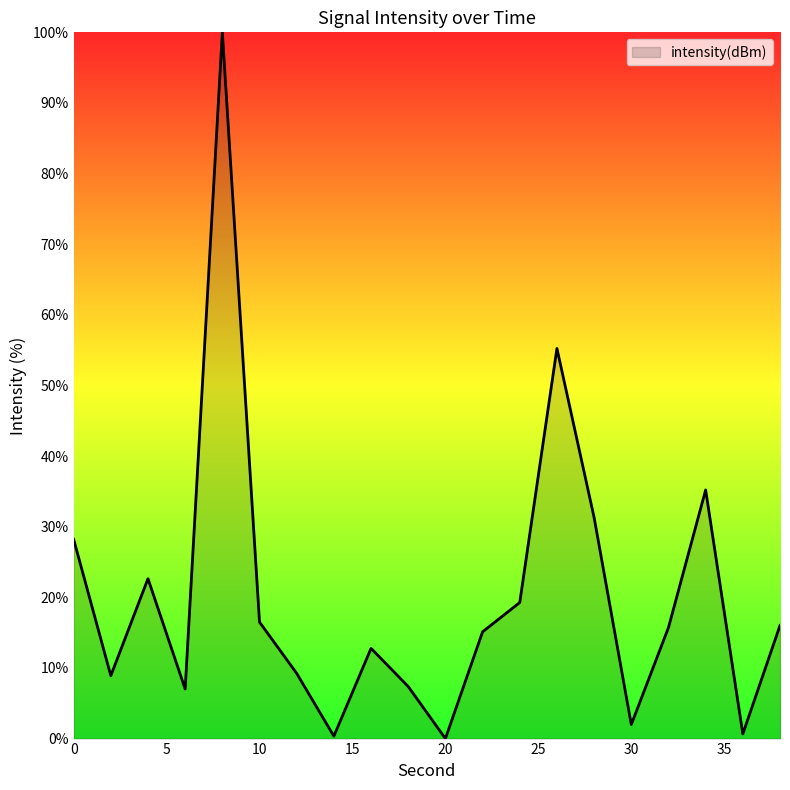

What is the difference between the maximum and minimum values?

100.0